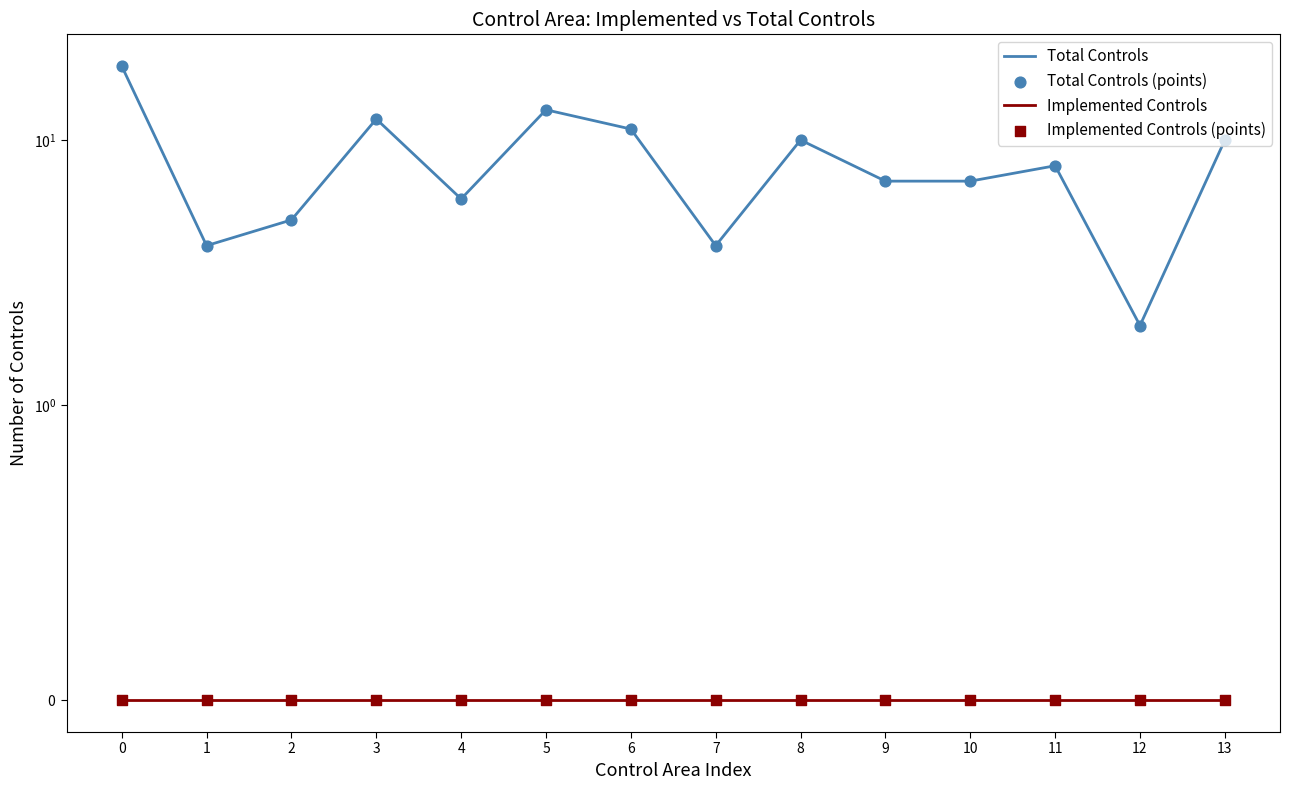

What are all the series names shown in the legend?

Total Controls, Implemented Controls, Total Controls (points), Implemented Controls (points)